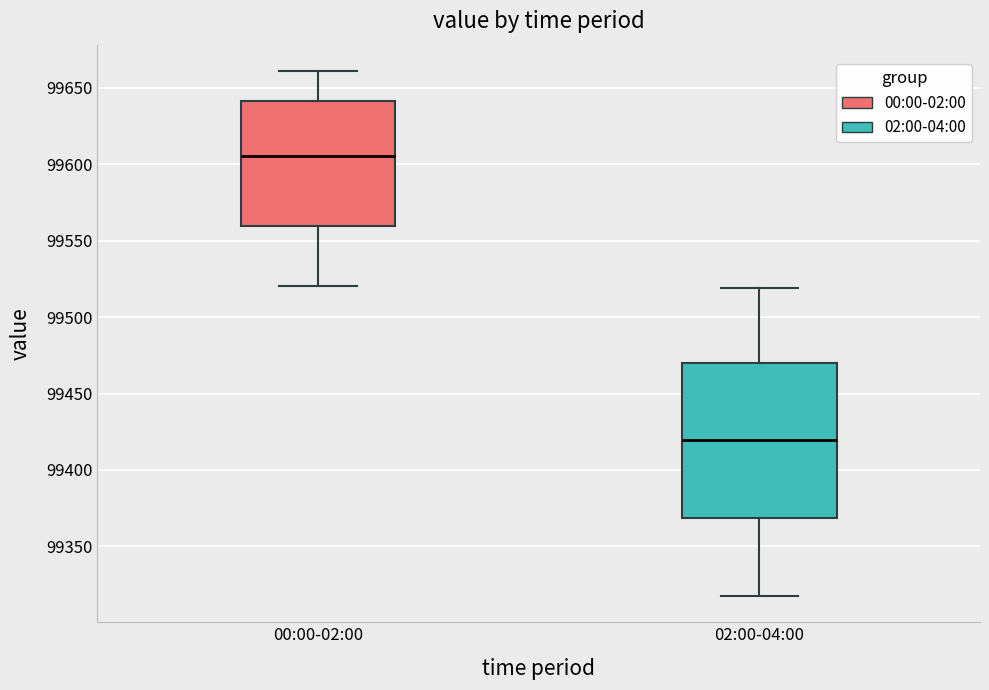

Comparing the boxes themselves (not the whiskers), which one is the tallest?

02:00-04:00